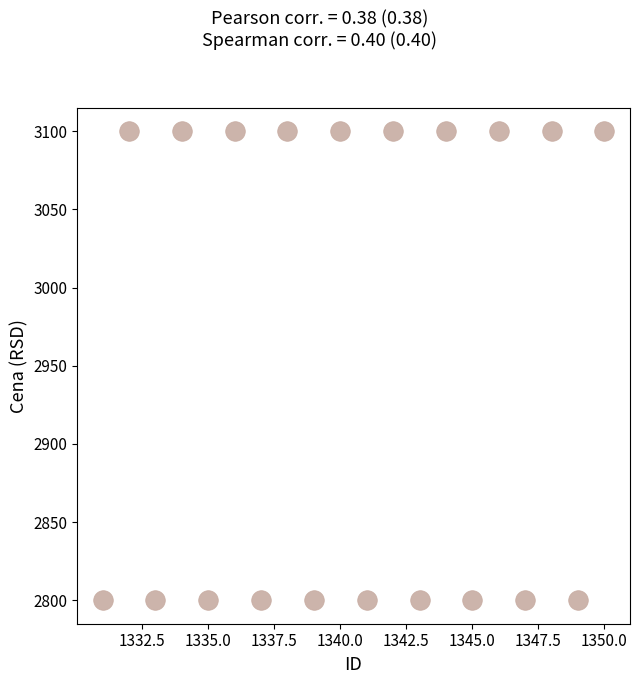

What is the range of X values (max minus min)?

19